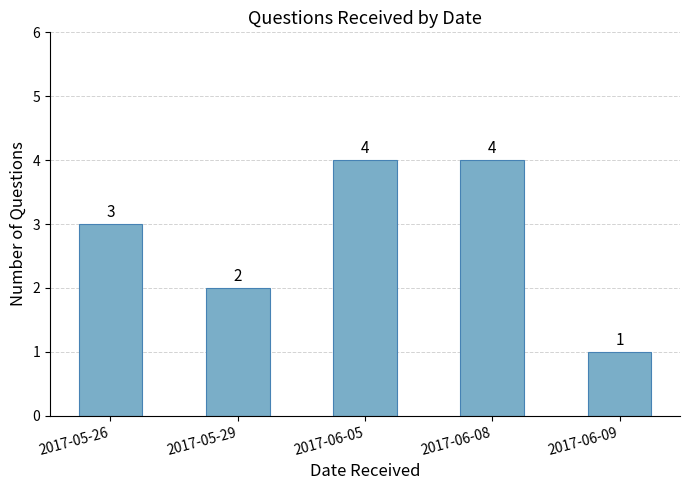

Which label corresponds to the smallest value in the chart?

2017-06-09